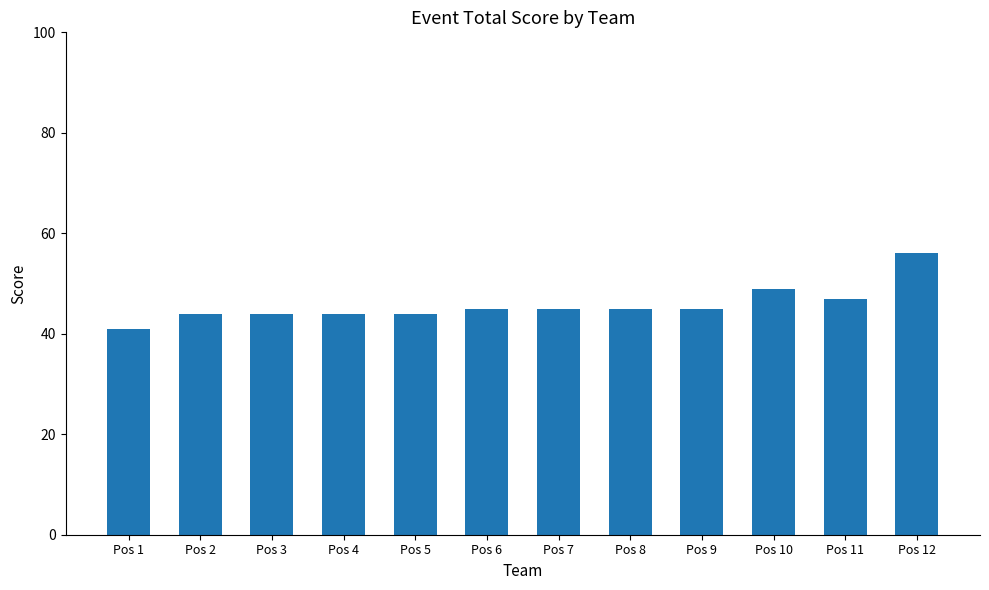

At which category does the chart reach its minimum across all series?

Pos 1